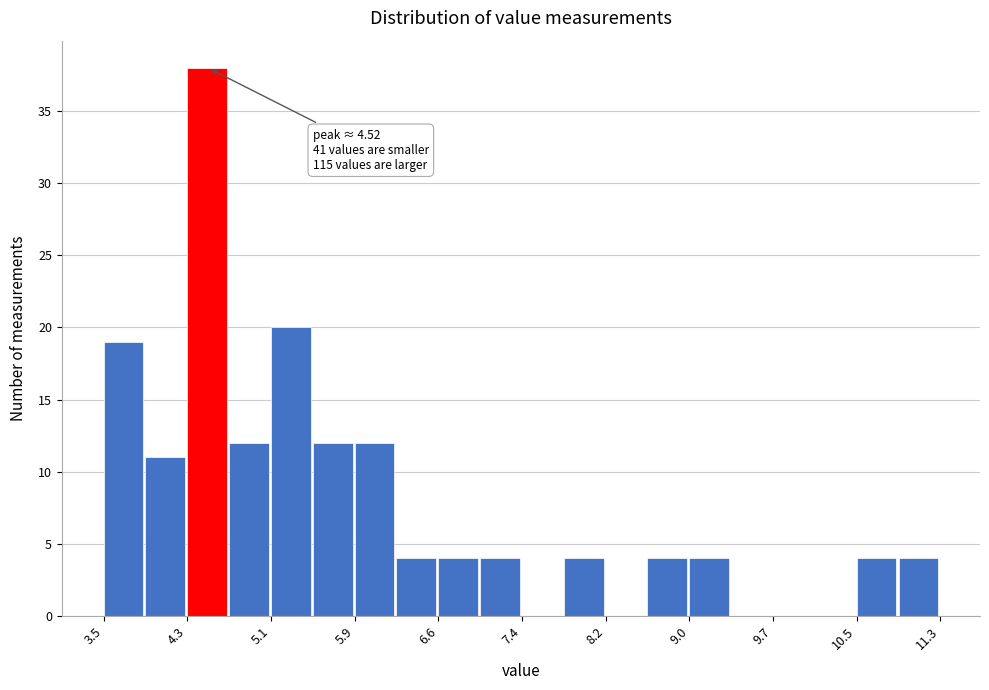

Read against the x-axis, roughly where is the centre of the tallest bar?

4.5